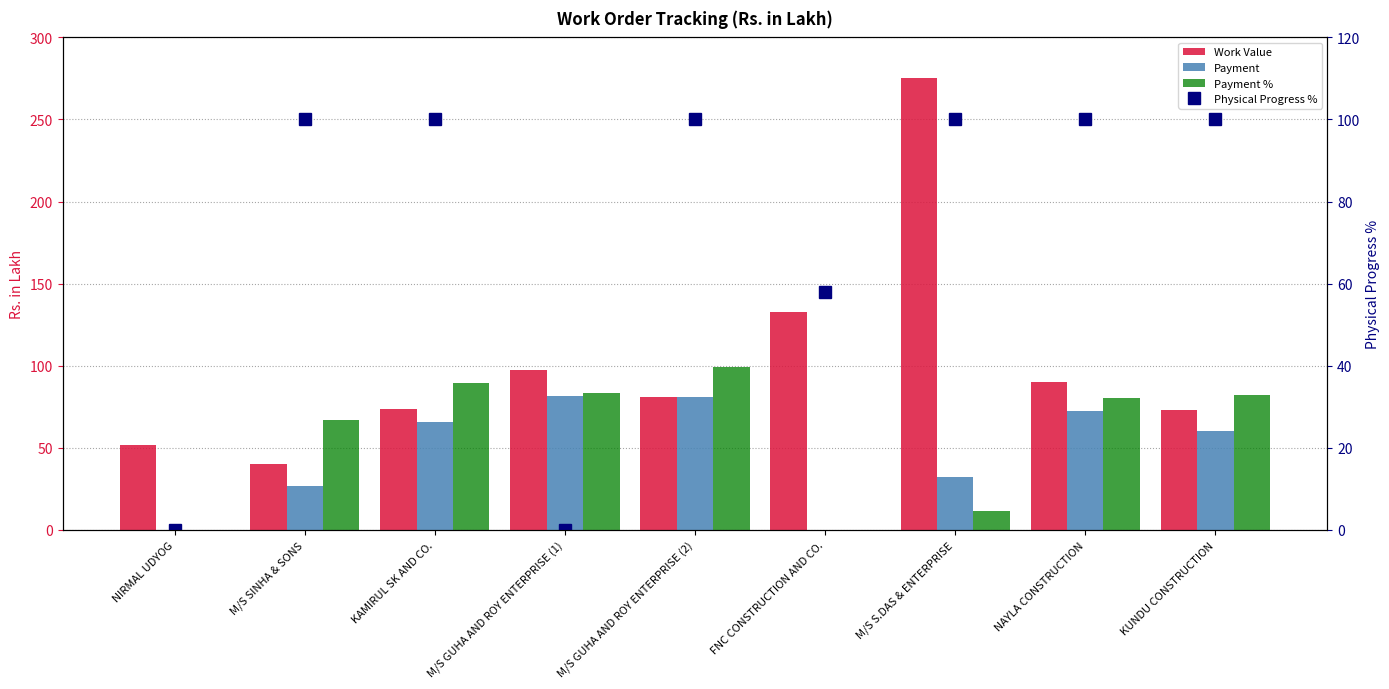

What is the total value across all series at NIRMAL UDYOG?

51.9